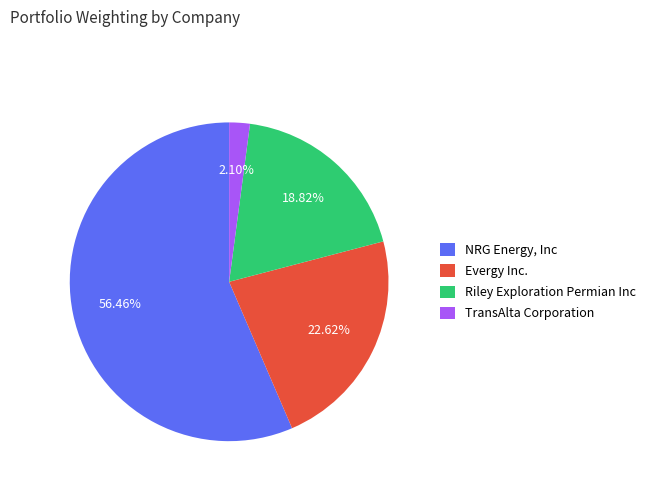

To the nearest percent, what is the average slice percentage?

25%